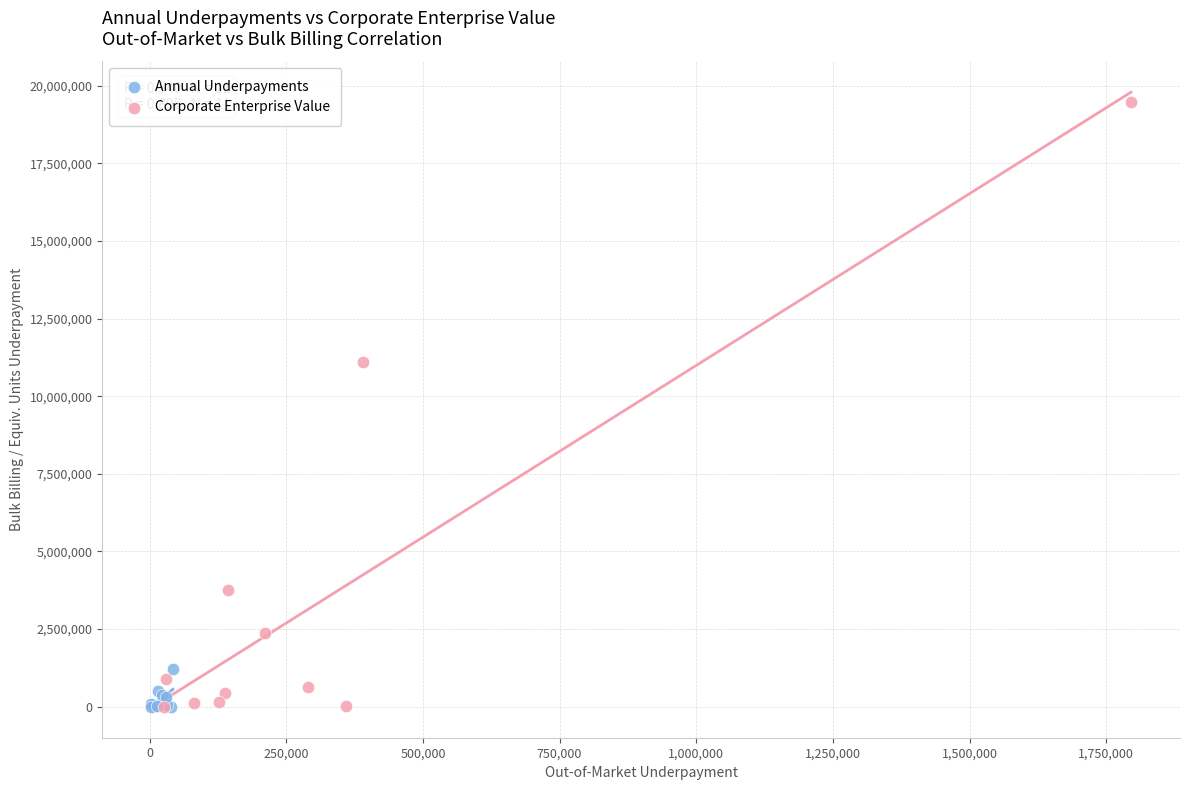

Which series has the widest spread of Y values?

Corporate Enterprise Value